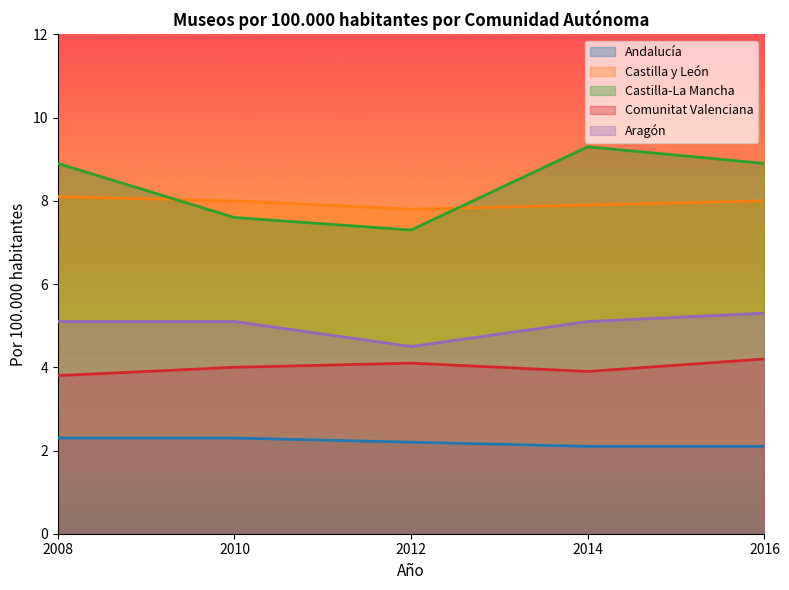

What is the minimum value for Andalucía?

2.1